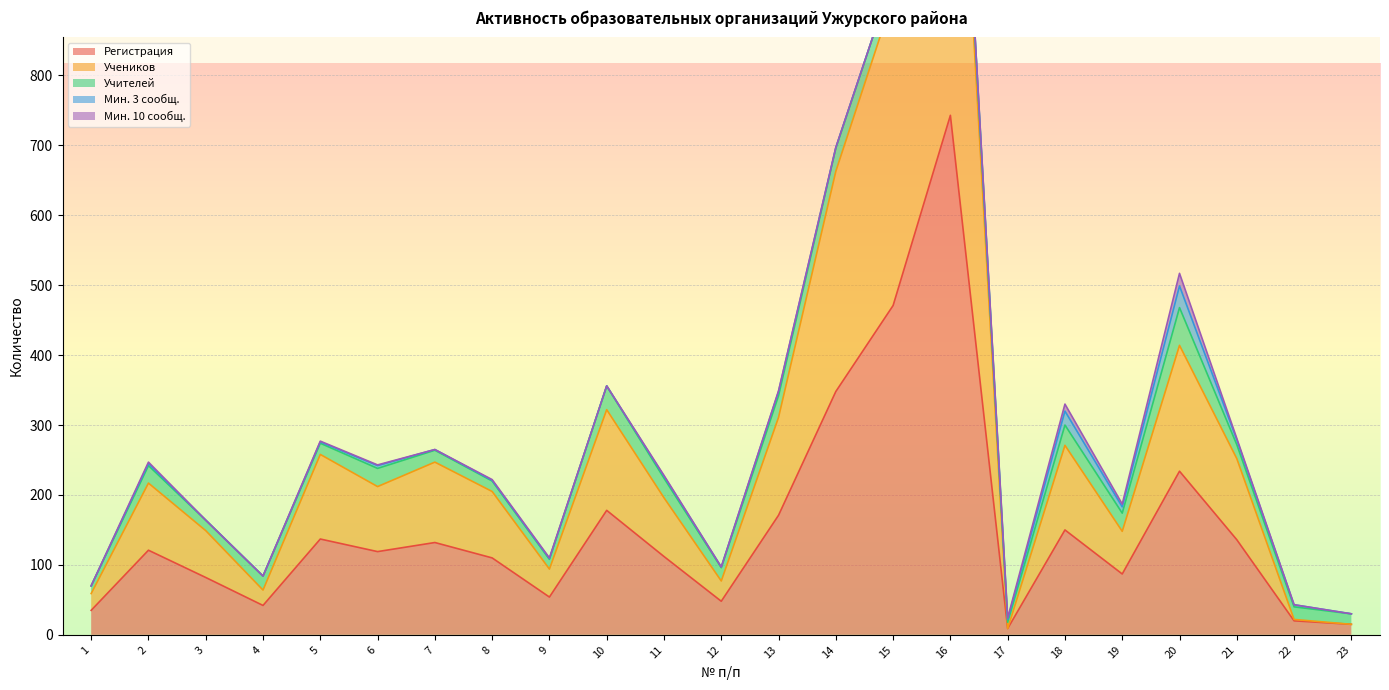

Which series has the largest range (max minus min)?

Регистрация